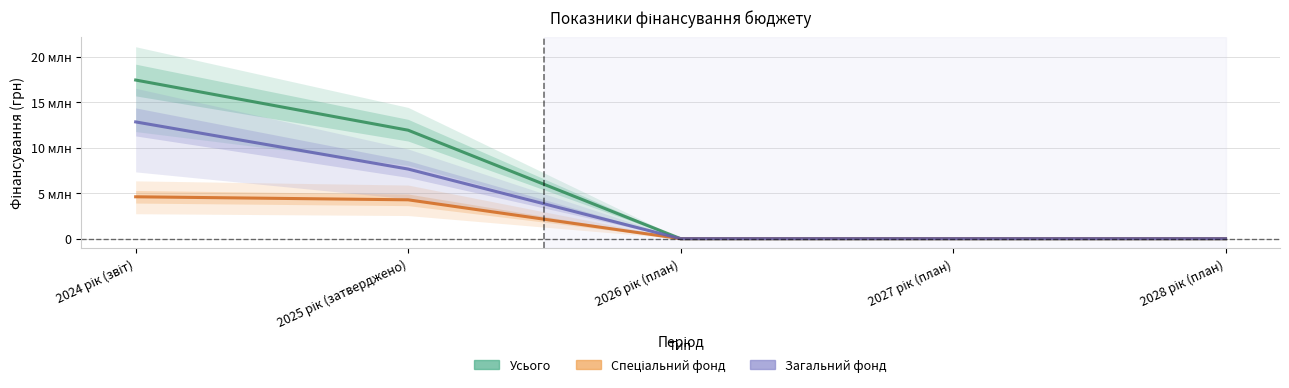

Reading left to right, what are all the values shown in this chart?

Усього: 17437879	11923404	0	0	0
Спеціальний фонд: 4603960	4271300	0	0	0
Загальний фонд: 12833919	7652104	0	0	0